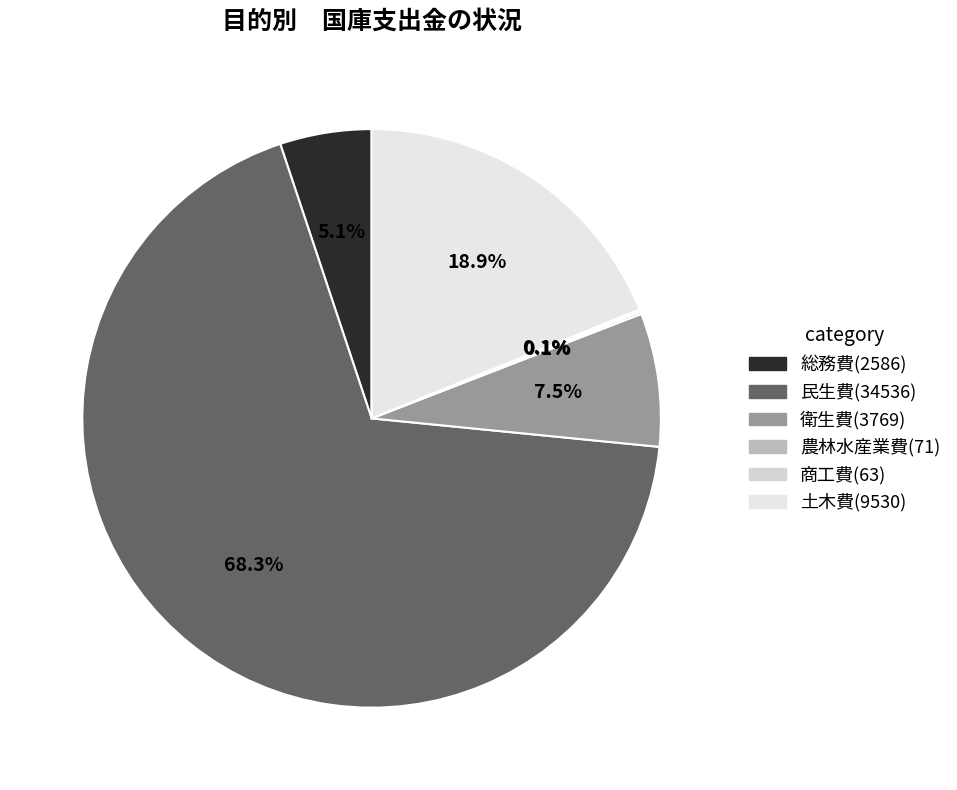

Does any single category account for the majority?

Yes